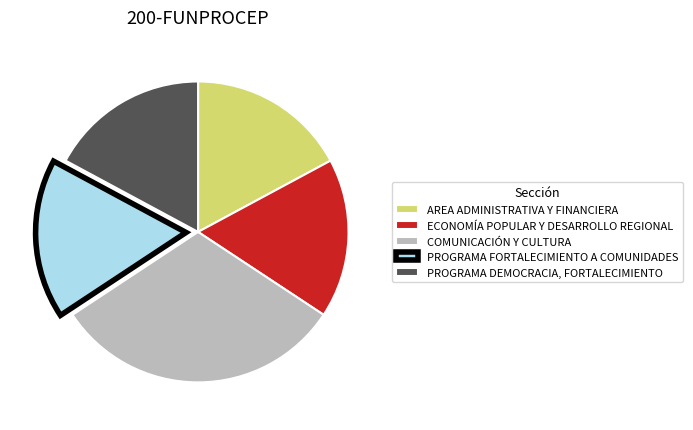

Between COMUNICACIÓN Y CULTURA and PROGRAMA FORTALECIMIENTO A COMUNIDADES, which is larger?

COMUNICACIÓN Y CULTURA